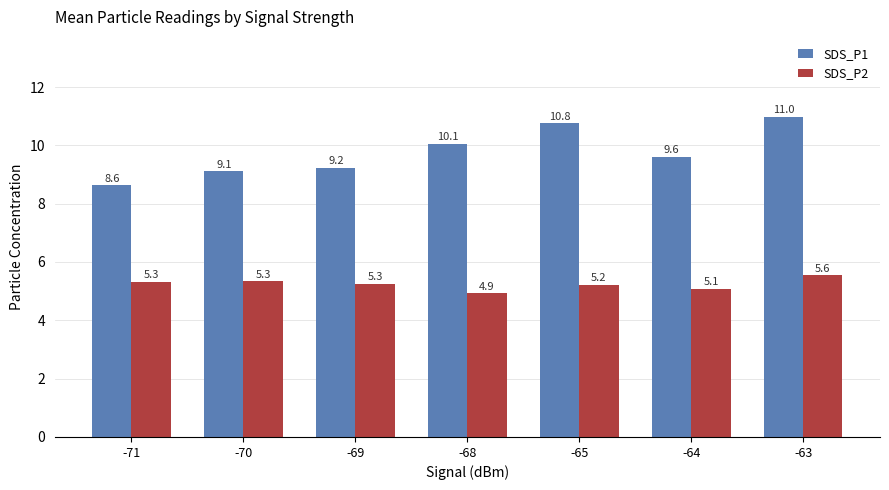

What is the value of the SDS_P1 bar at the 1st from the left?

8.6